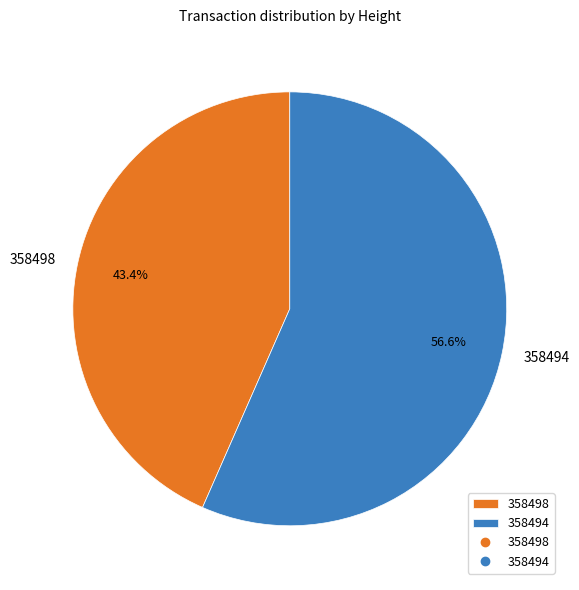

What is the smallest slice in the pie chart?

358498